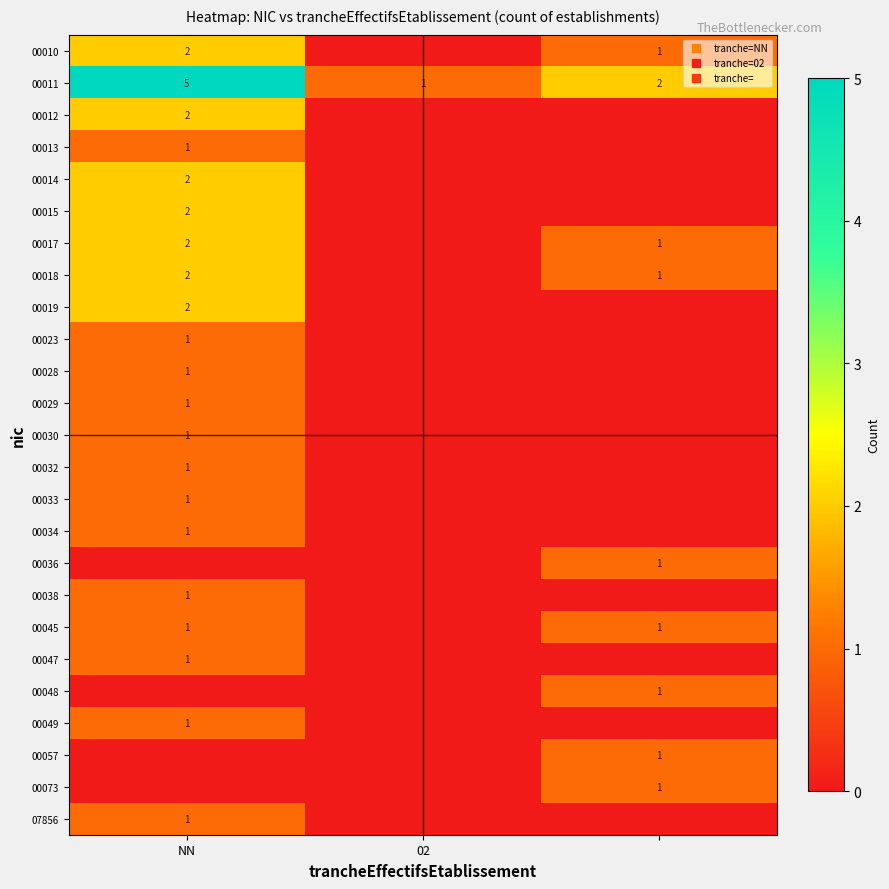

What is the sum of all 00057 values?

1